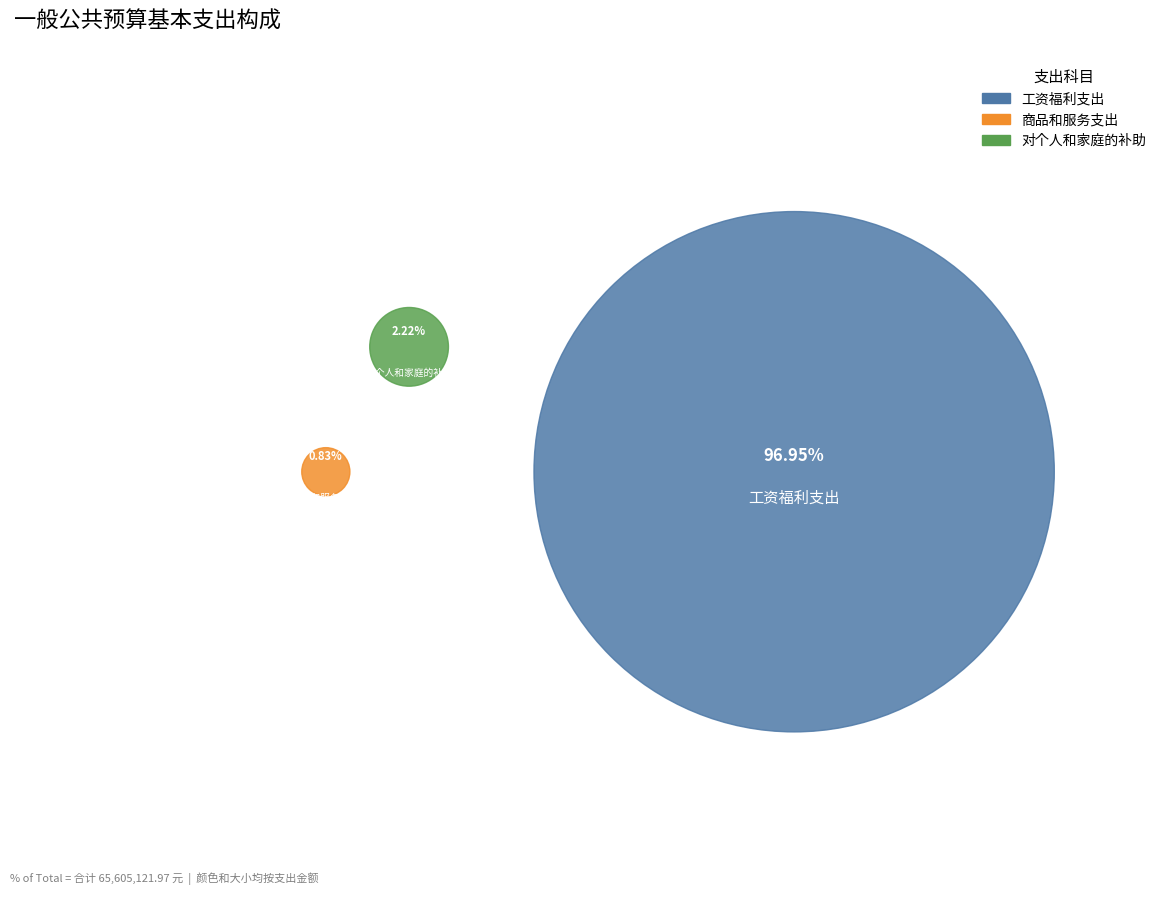

What percentage is the 对个人和家庭的补助 slice, to the nearest percent?

2%